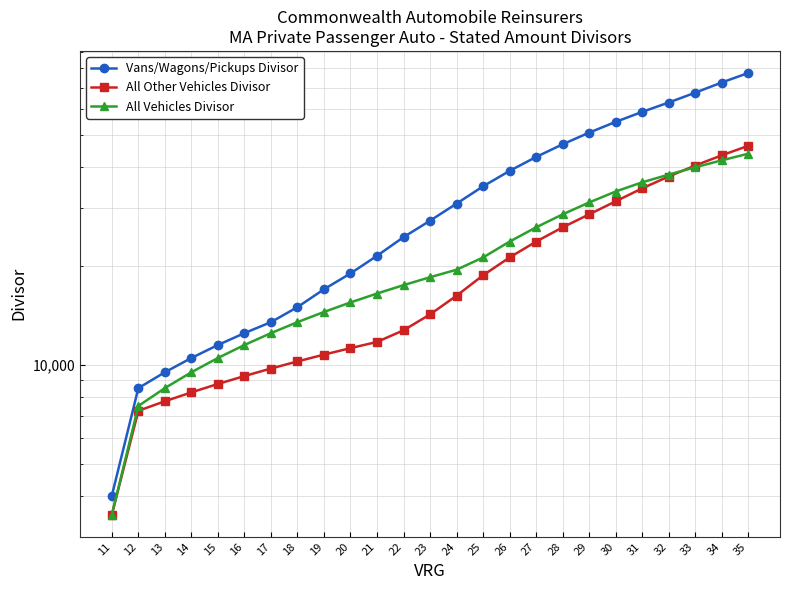

Which has a higher value, 33 or 26?

33